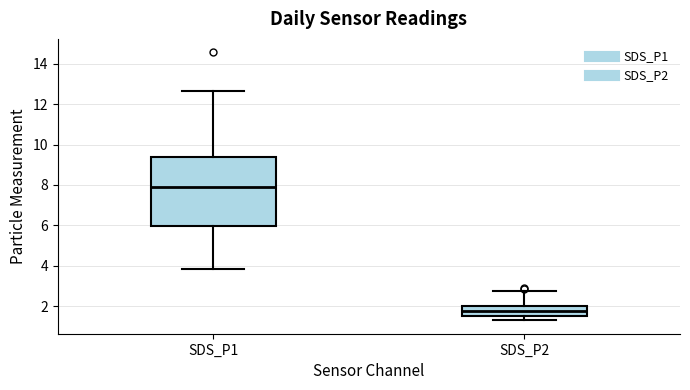

Which box is the tallest, from its lower edge to its upper edge?

SDS_P1